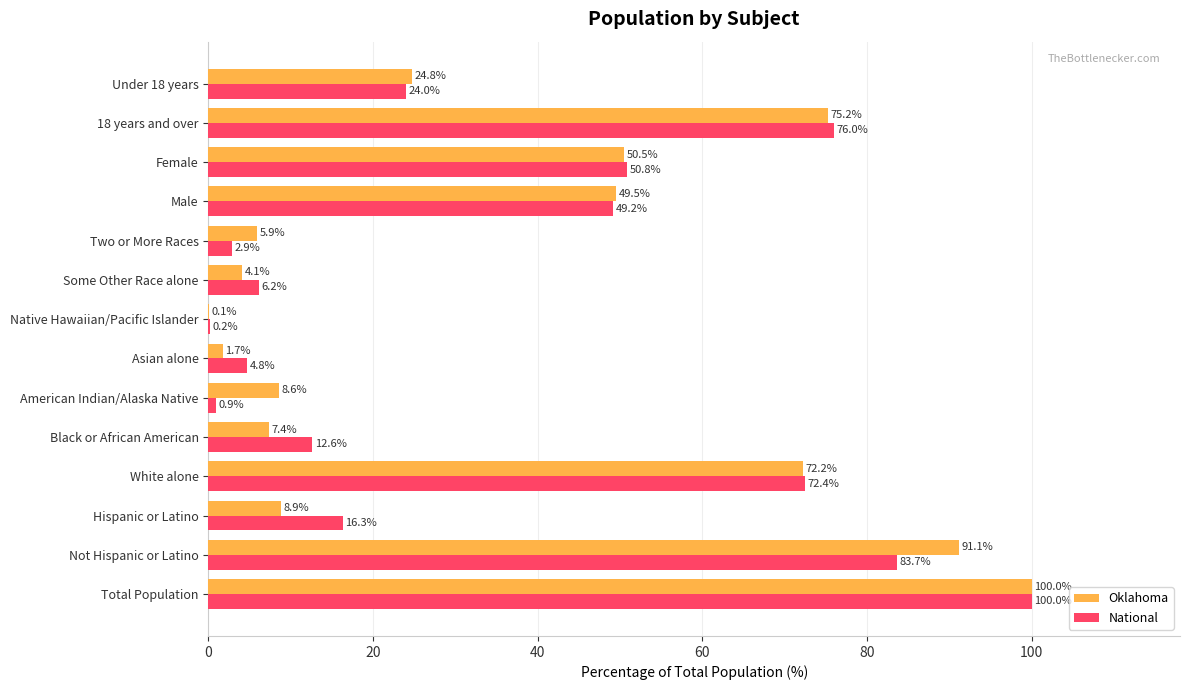

What is the sum of all Oklahoma values?

500.0